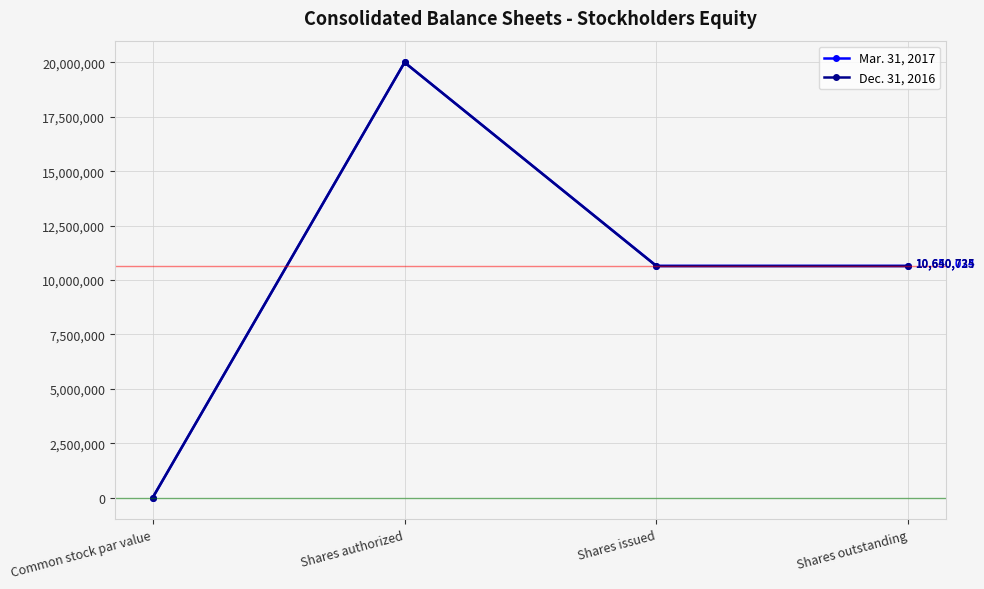

What are all the series names shown in the legend?

Mar. 31, 2017, Dec. 31, 2016